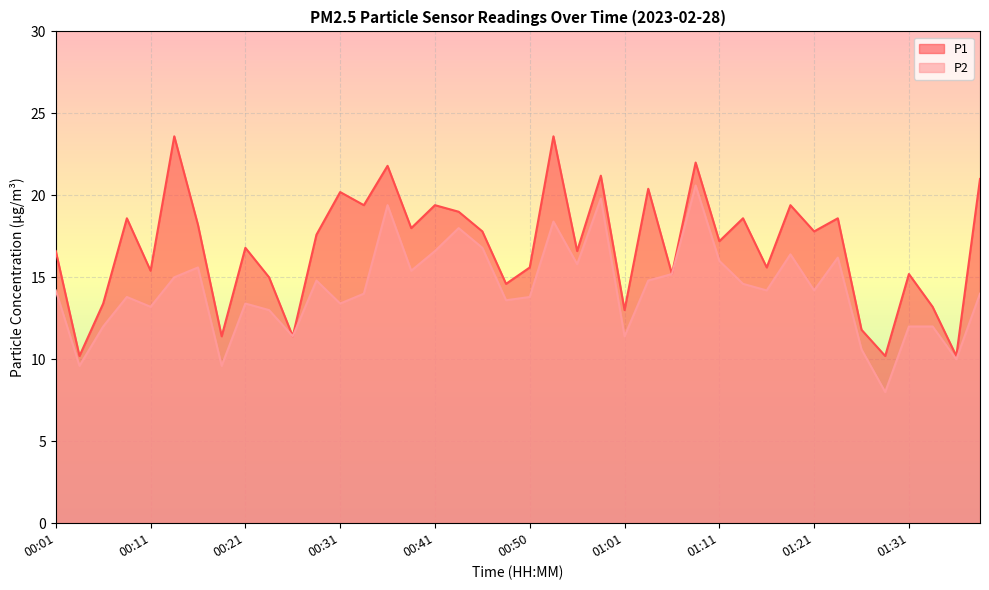

Where is P1 nearest to the value 16?

00:50